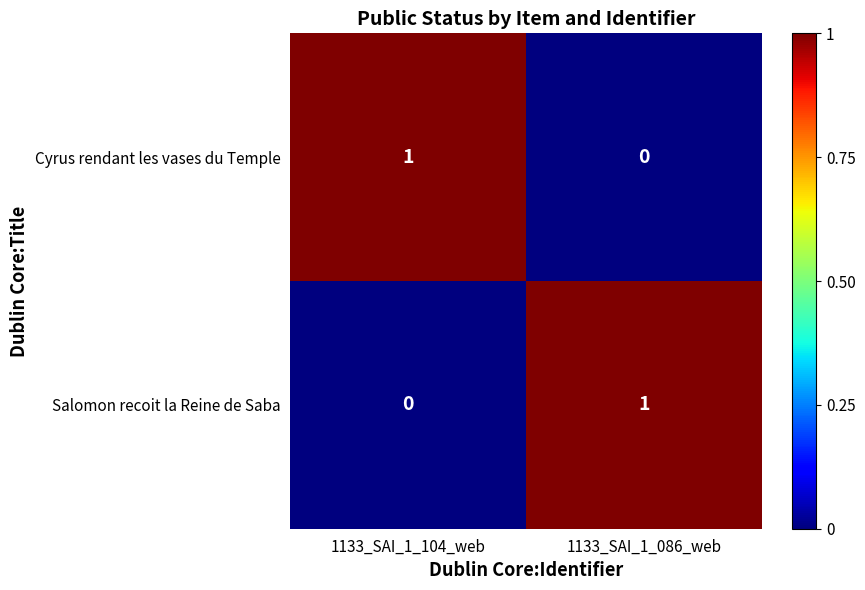

List the labels in order of Cyrus rendant les vases du Temple value, largest first.

1133_SAI_1_104_web, 1133_SAI_1_086_web